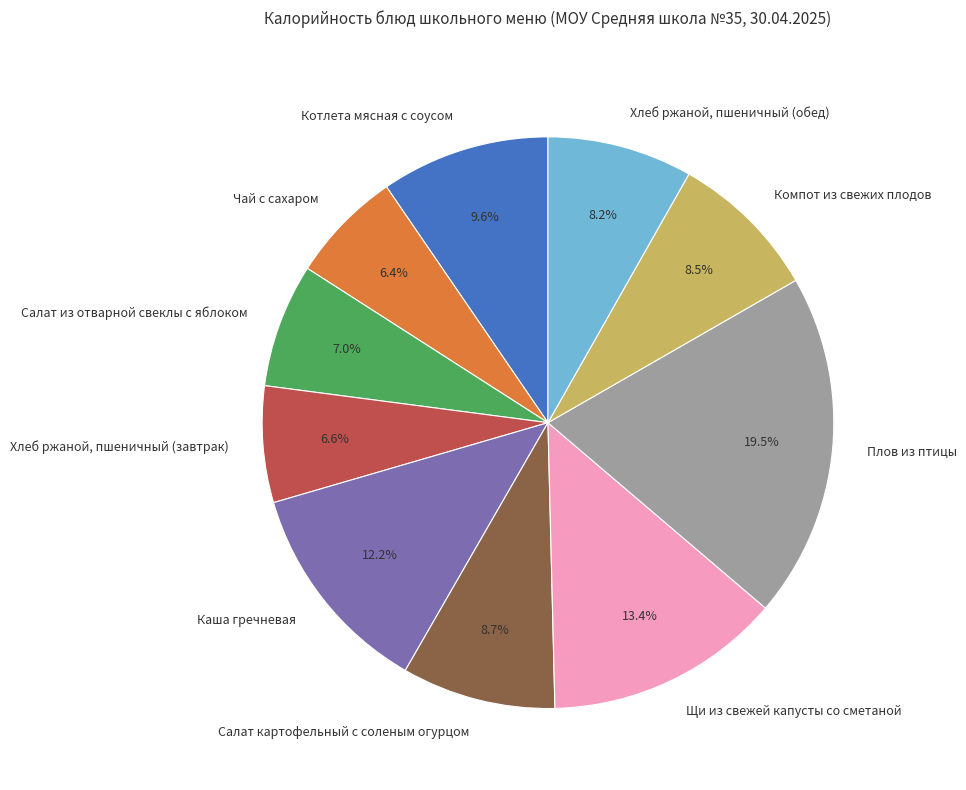

Is there any slice that represents more than half of the pie?

No